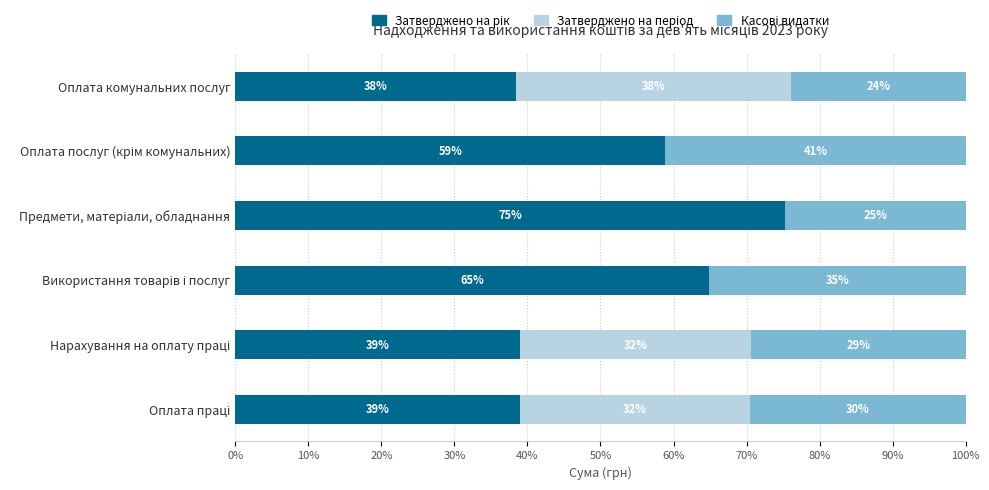

What position from the left is 40%?

5